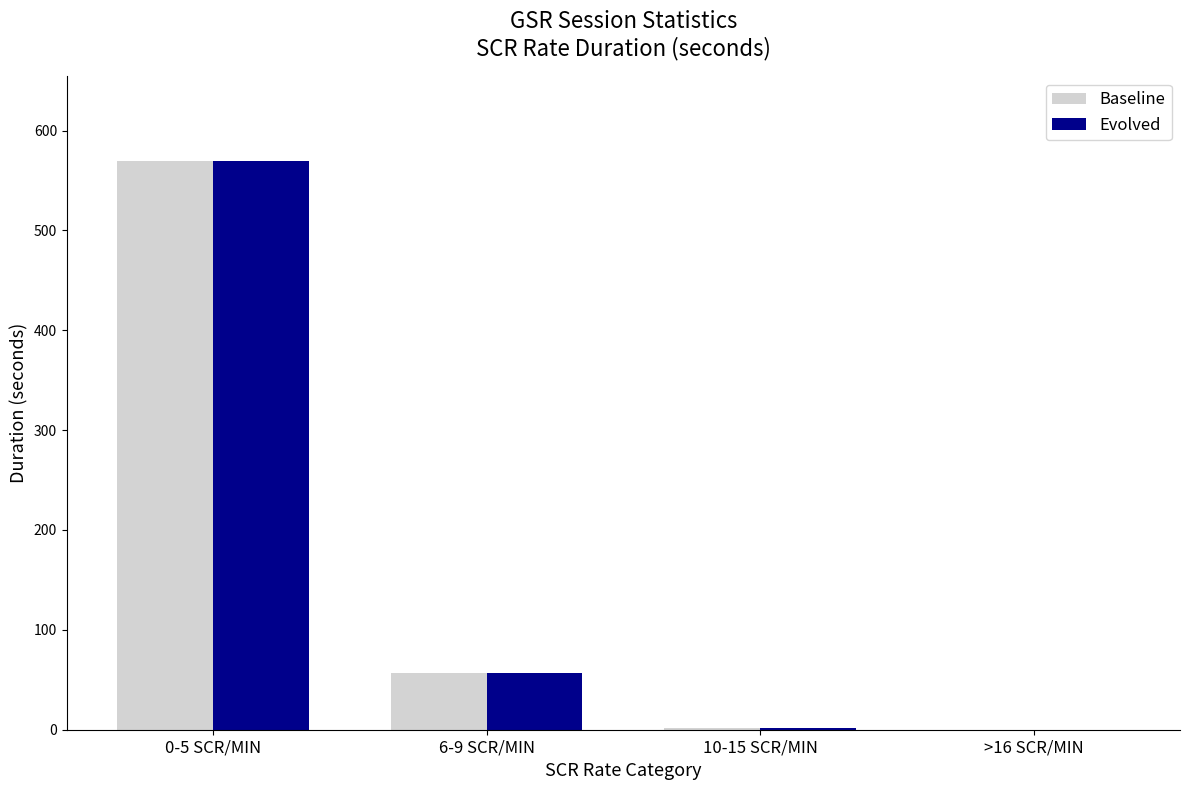

Which category has the highest value in the Baseline series?

0-5 SCR/MIN